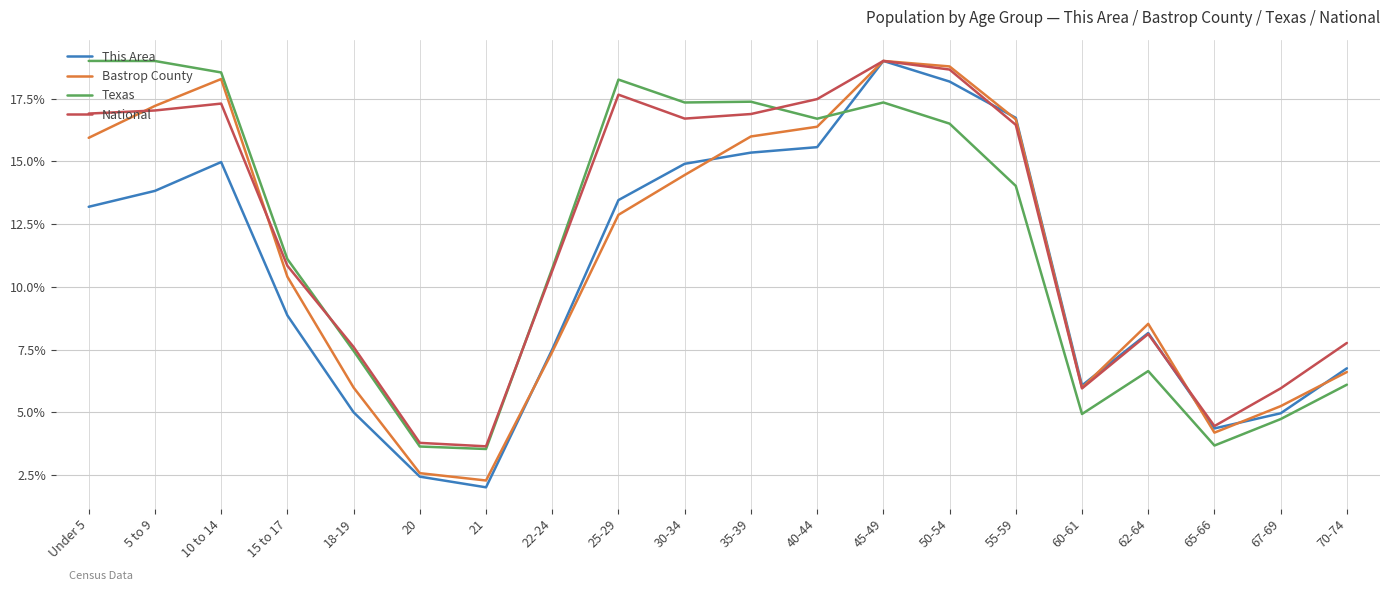

What is the greatest value displayed?

19.0